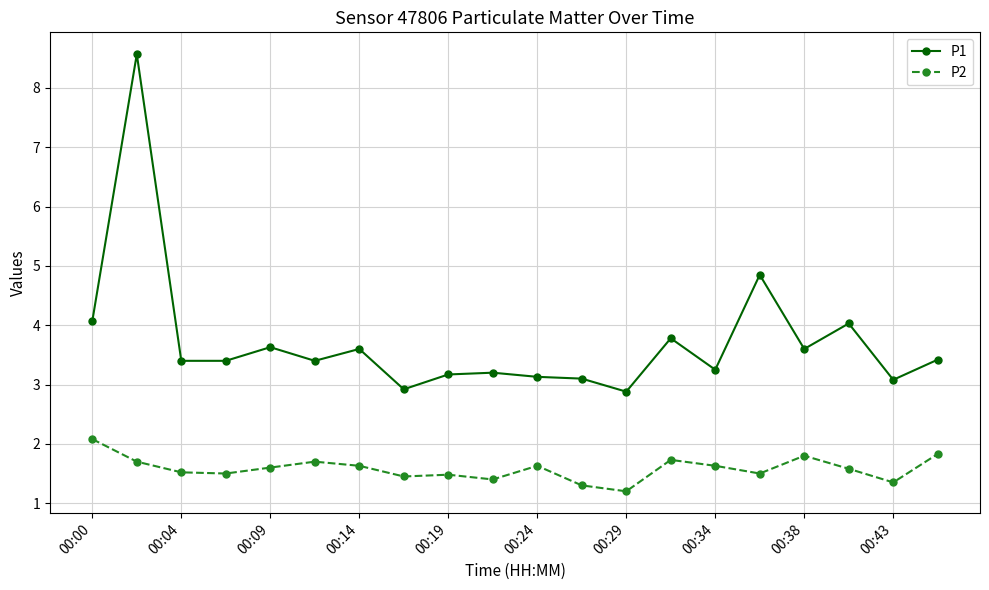

What is the highest value of the P2 series?

2.1